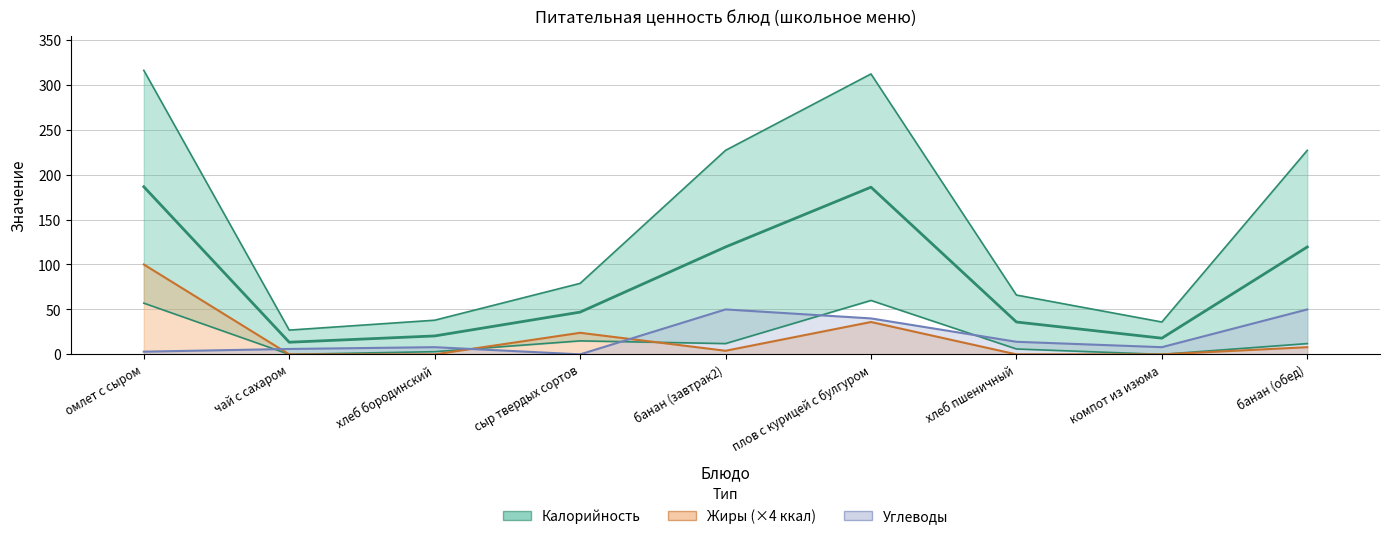

Between омлет с сыром and хлеб бородинский, which series saw the biggest shift?

Калорийность